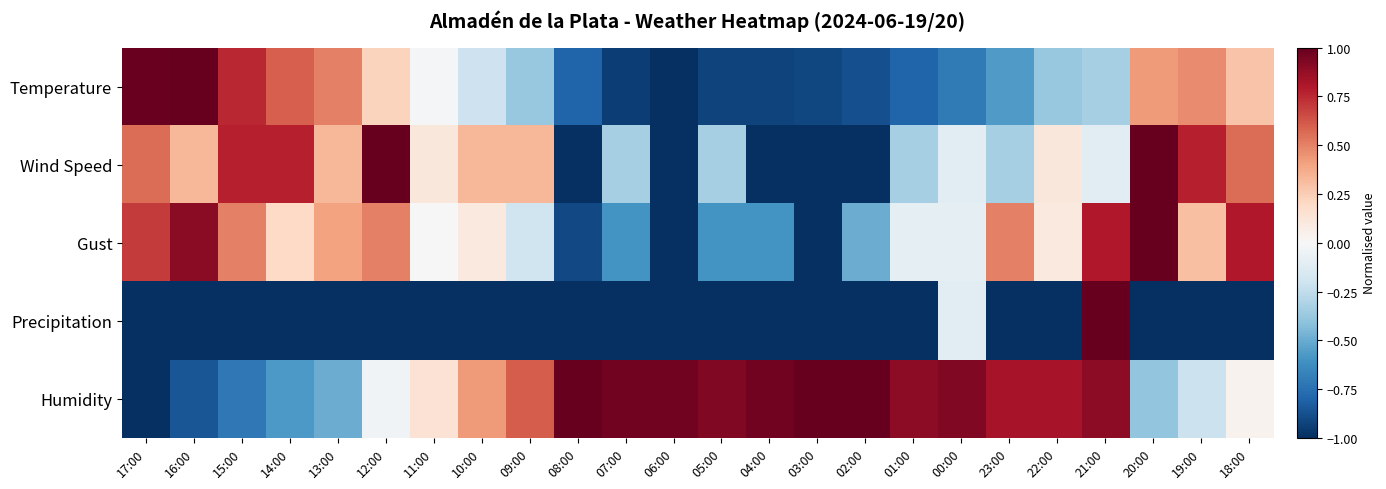

At which category is the sum across all series the highest?

21:00